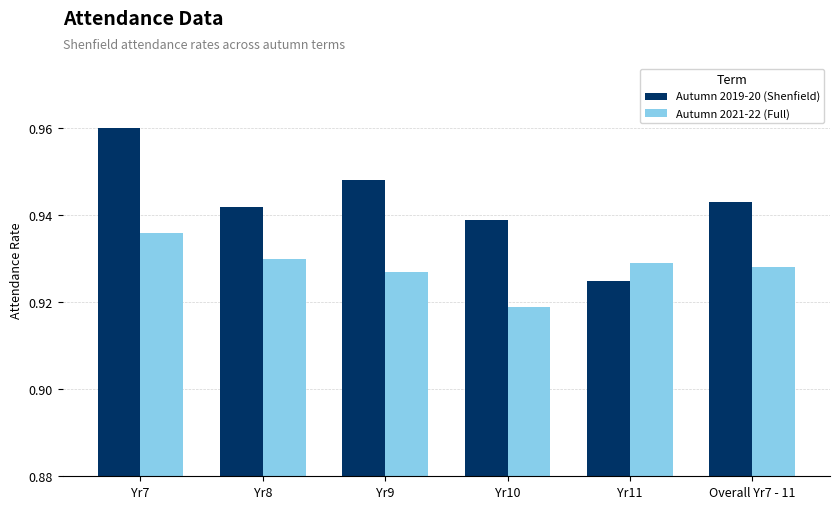

What is the label of the 5th bar from the left?

Yr11